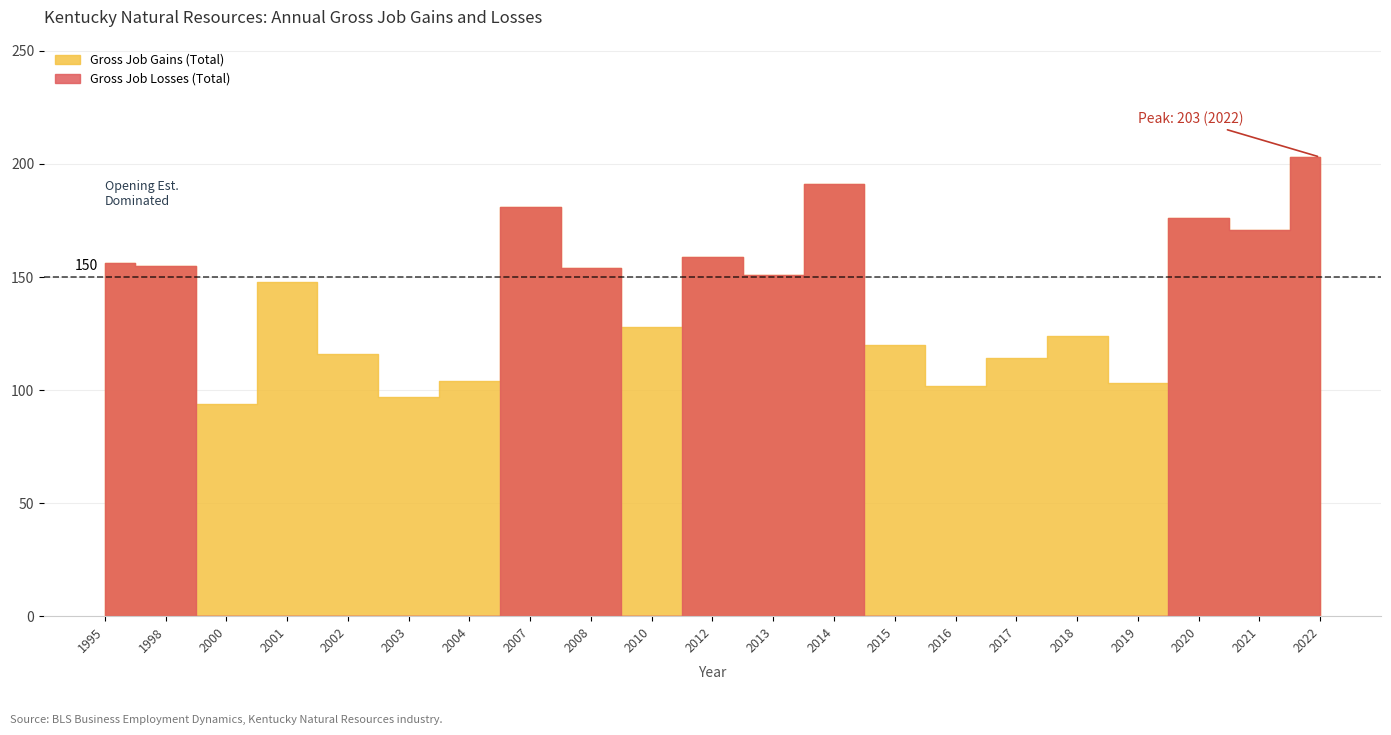

Which series has the largest total across all categories?

Gross Job Gains (Total)